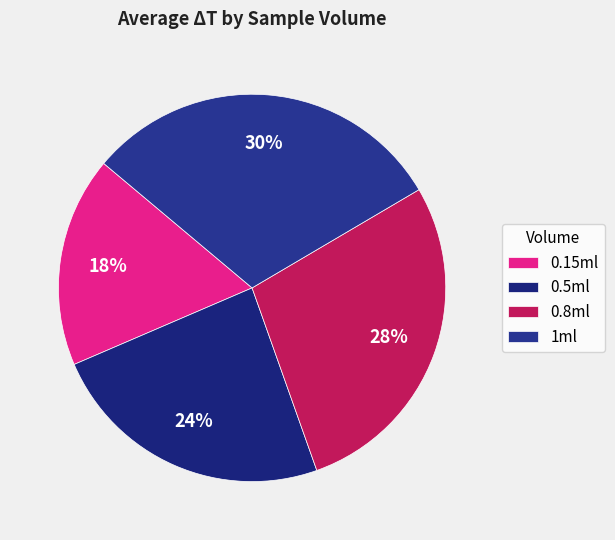

What percentage do 1ml and 0.8ml together represent?

58.5%